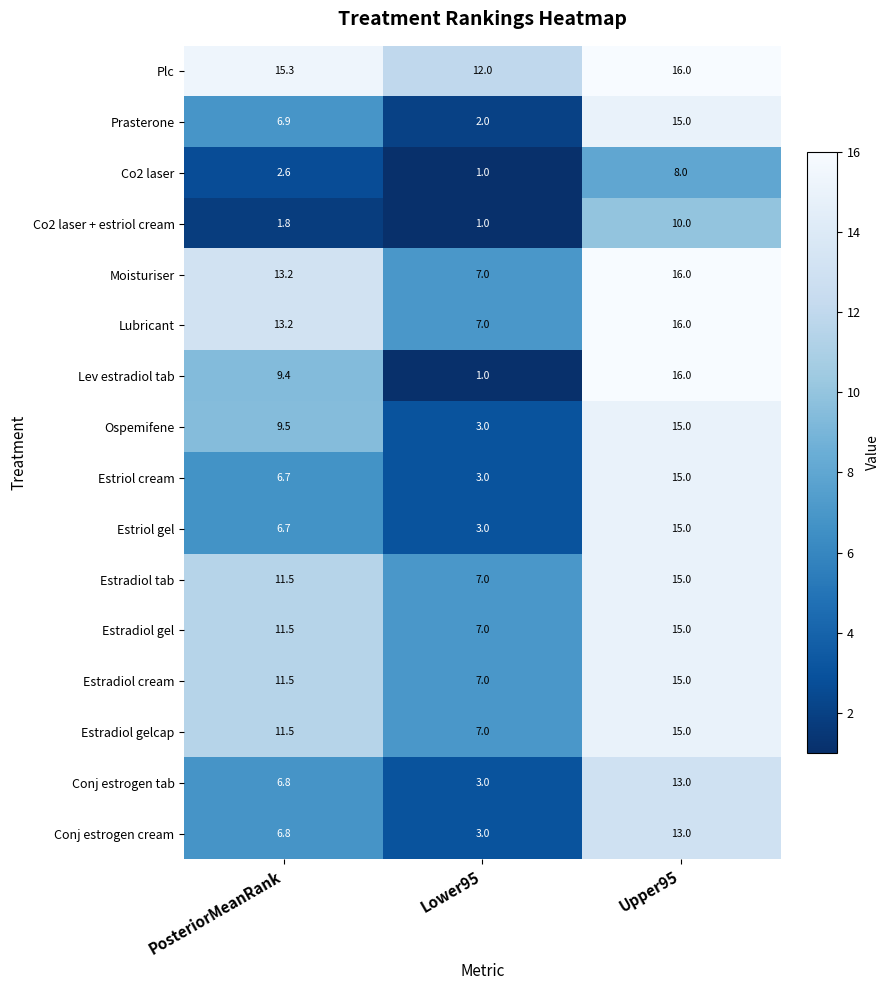

Between Lower95 and Upper95, which series saw the biggest shift?

Lev estradiol tab